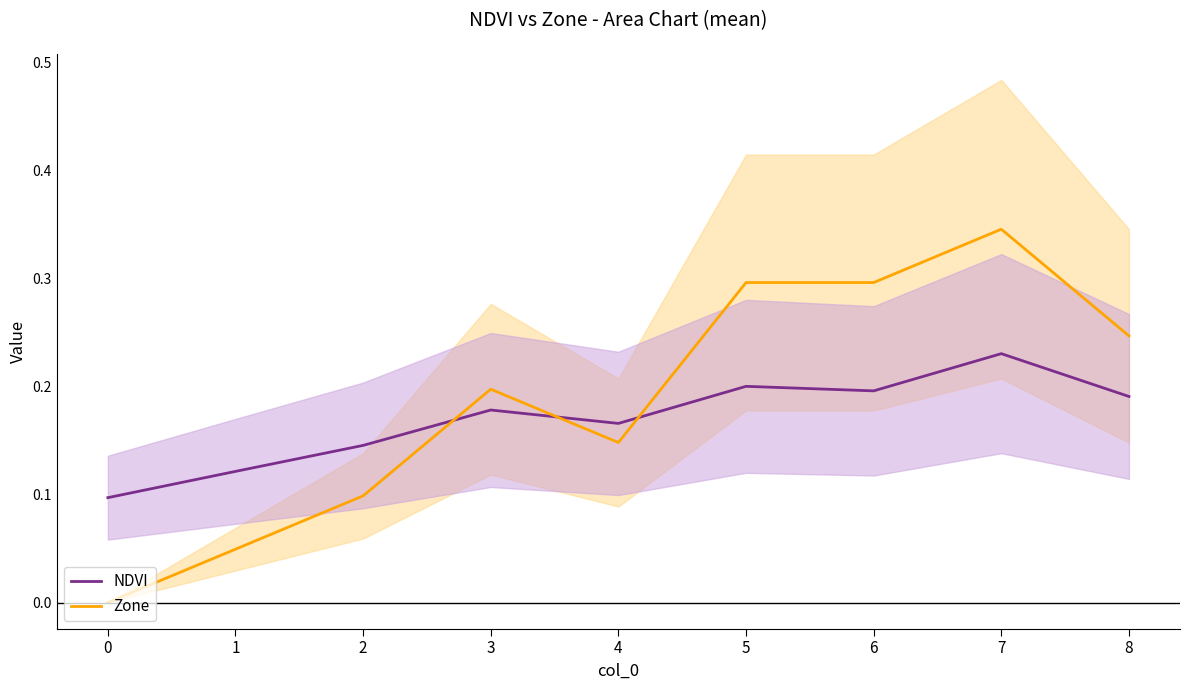

After their last crossing, which series has the higher values: Zone or NDVI?

Zone